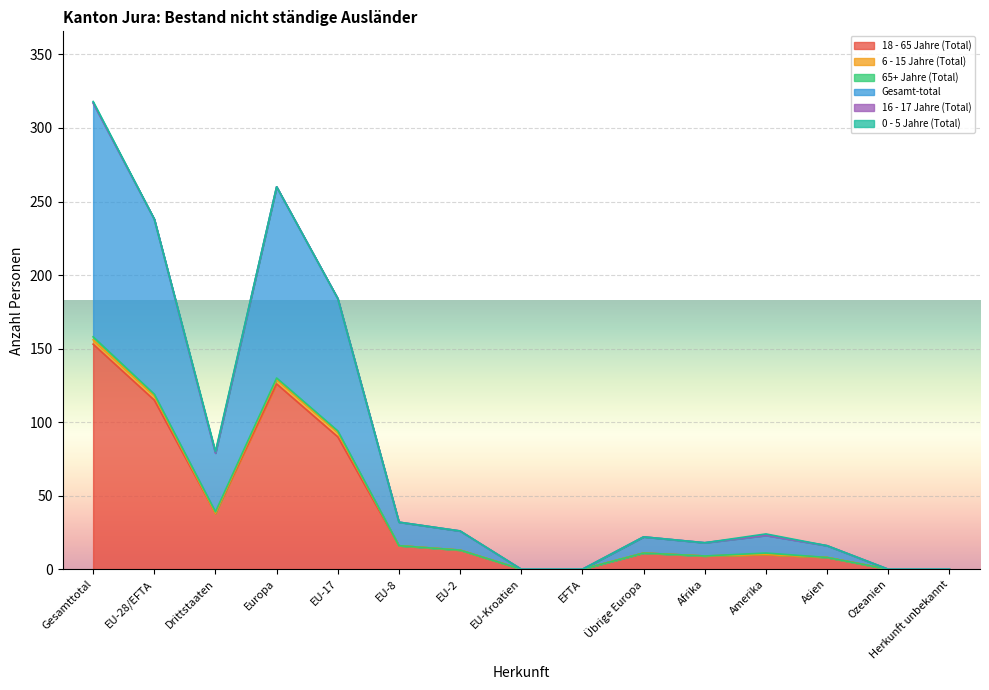

Reading left to right, list all the values displayed in this chart.

18 - 65 Jahre (Total): 153	115	38	126	90	16	13	0	0	11	9	10	8	0	0
6 - 15 Jahre (Total): 3	3	0	3	3	0	0	0	0	0	0	0	0	0	0
65+ Jahre (Total): 2	1	1	1	1	0	0	0	0	0	0	1	0	0	0
Gesamt-total: 159	119	40	130	90	16	13	0	0	11	9	12	8	0	0
16 - 17 Jahre (Total): 0	0	0	0	0	0	0	0	0	0	0	0	0	0	0
0 - 5 Jahre (Total): 1	0	1	0	0	0	0	0	0	0	0	1	0	0	0